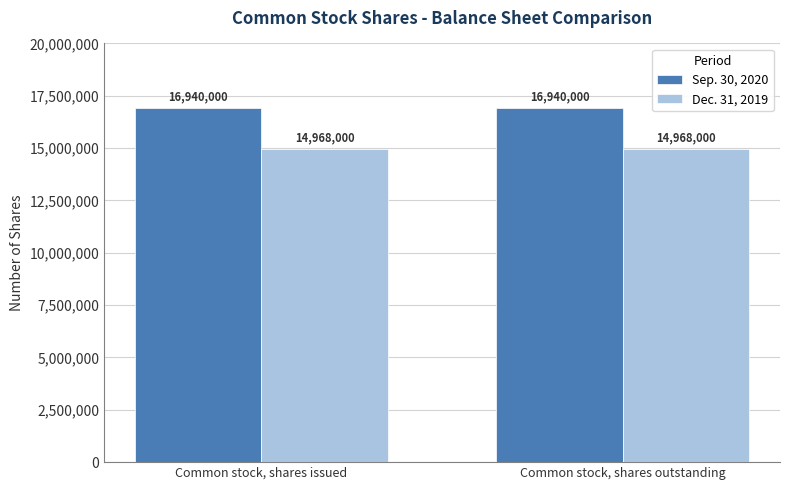

What is the label of the 1st bar from the left?

Common stock, shares issued